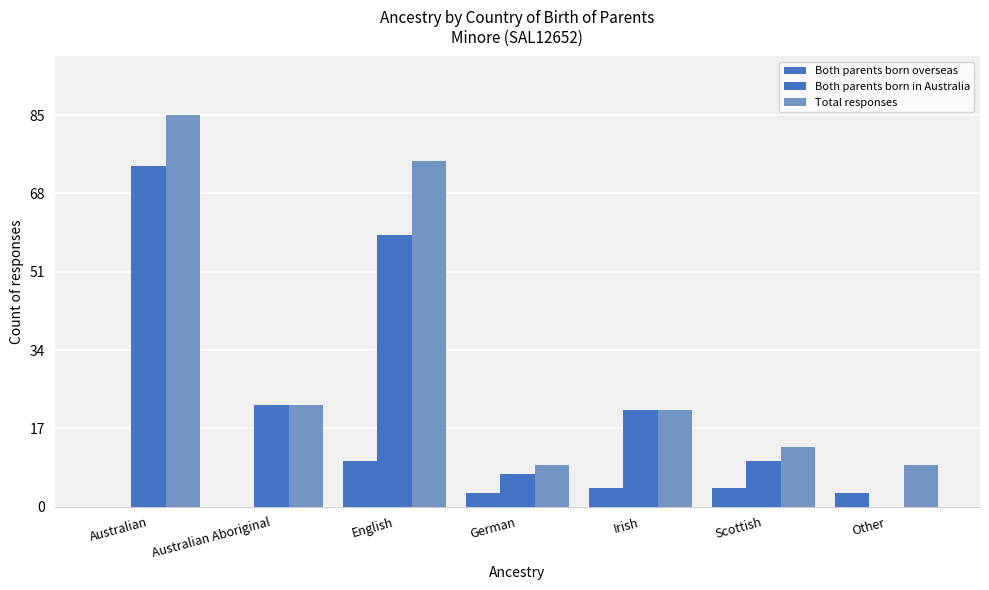

Which has a higher value, Scottish or English?

English